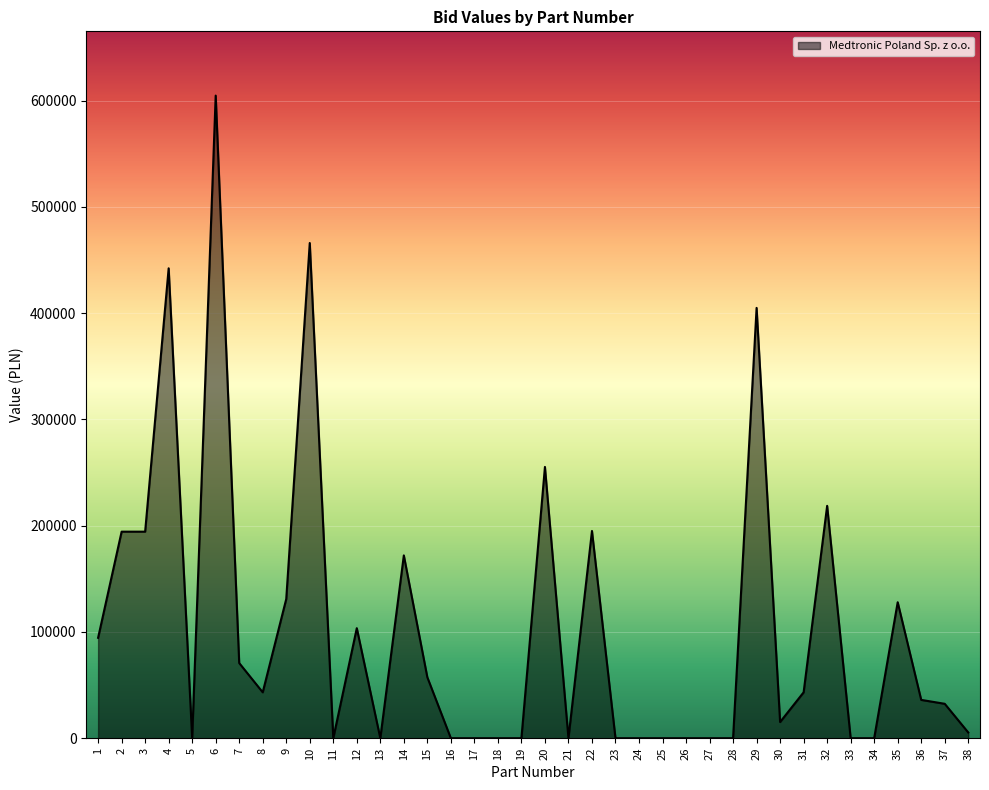

What is the difference between the values at 5 and 3?

194404.0